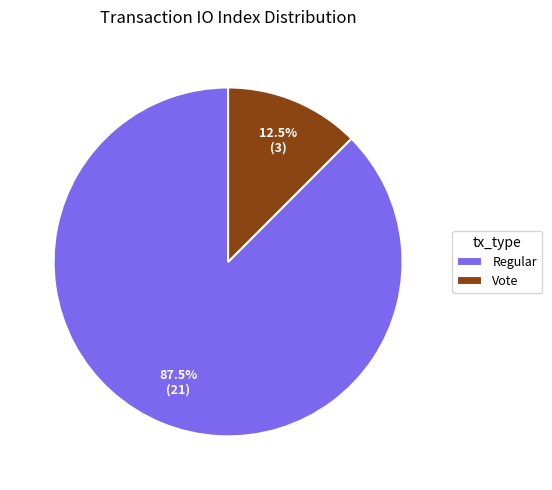

How many segments does this pie chart have?

2